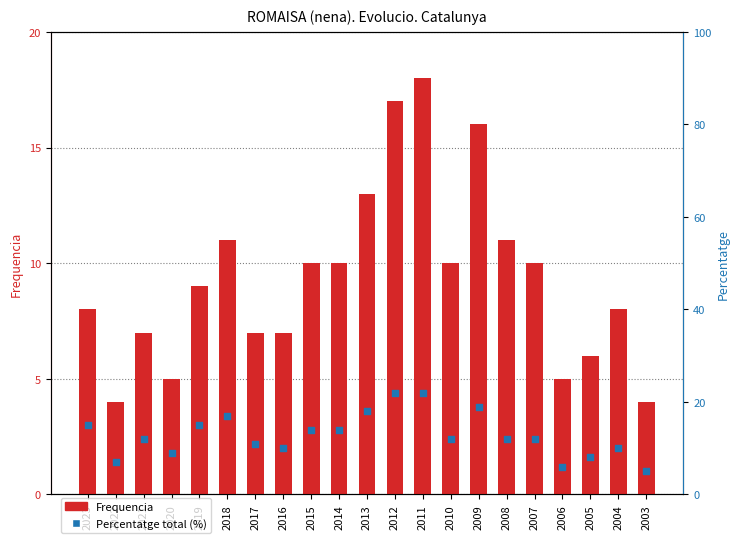

At which category is the sum across all series the highest?

2011